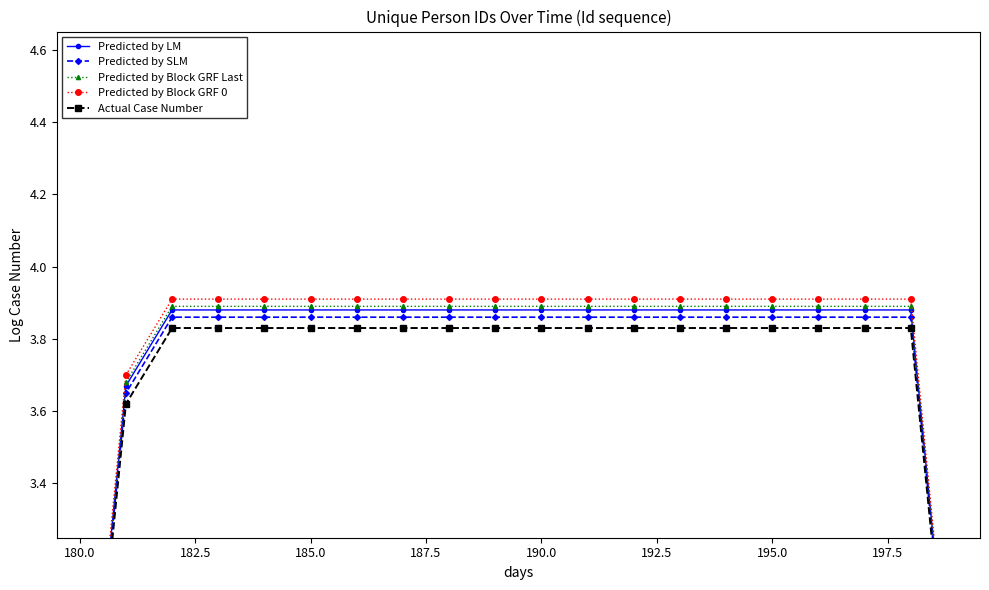

What is the difference between the second highest and minimum values in the Predicted by SLM series?

1.5